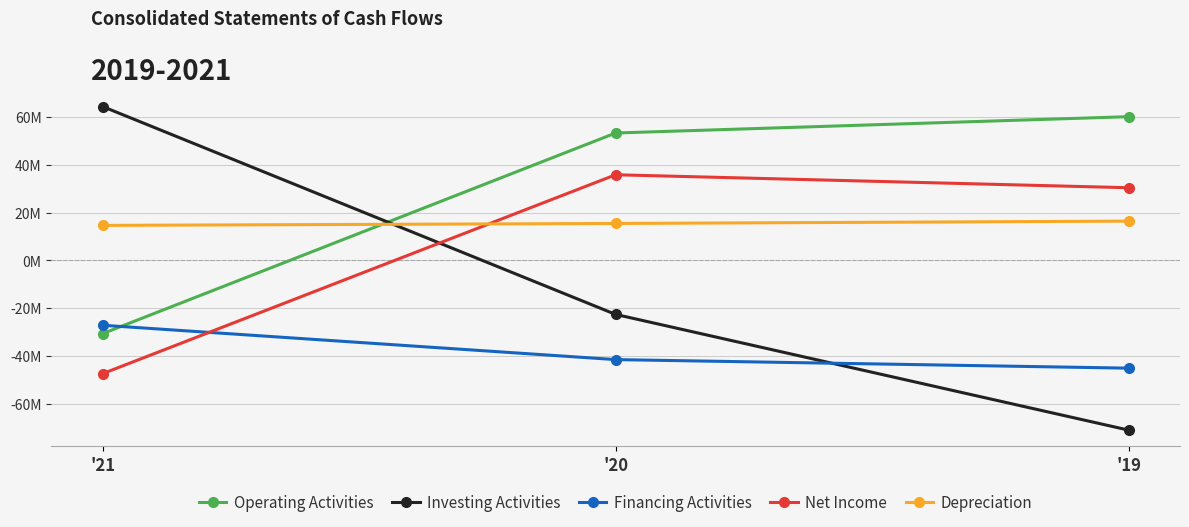

Is this an area chart (filled region under the line)?

No